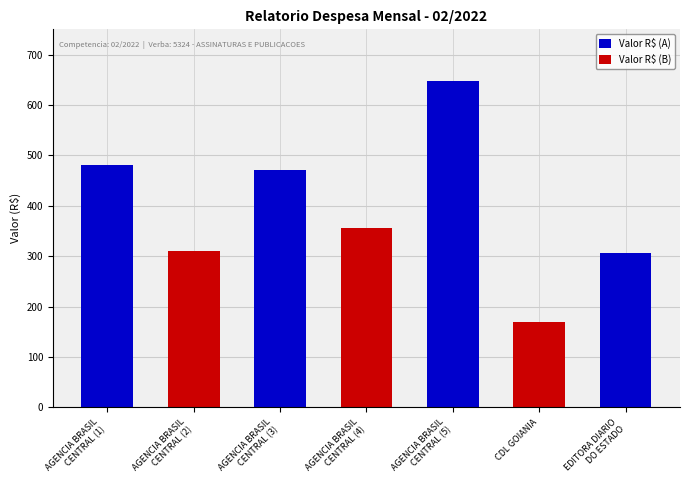

What is the change in value from AGENCIA BRASIL
CENTRAL (1) to AGENCIA BRASIL
CENTRAL (3)?

-9.2